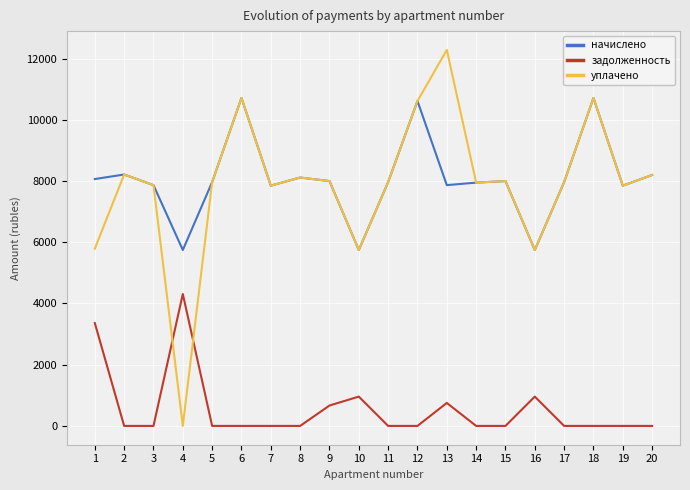

True or false: начислено and задолженность cross at least once.

False